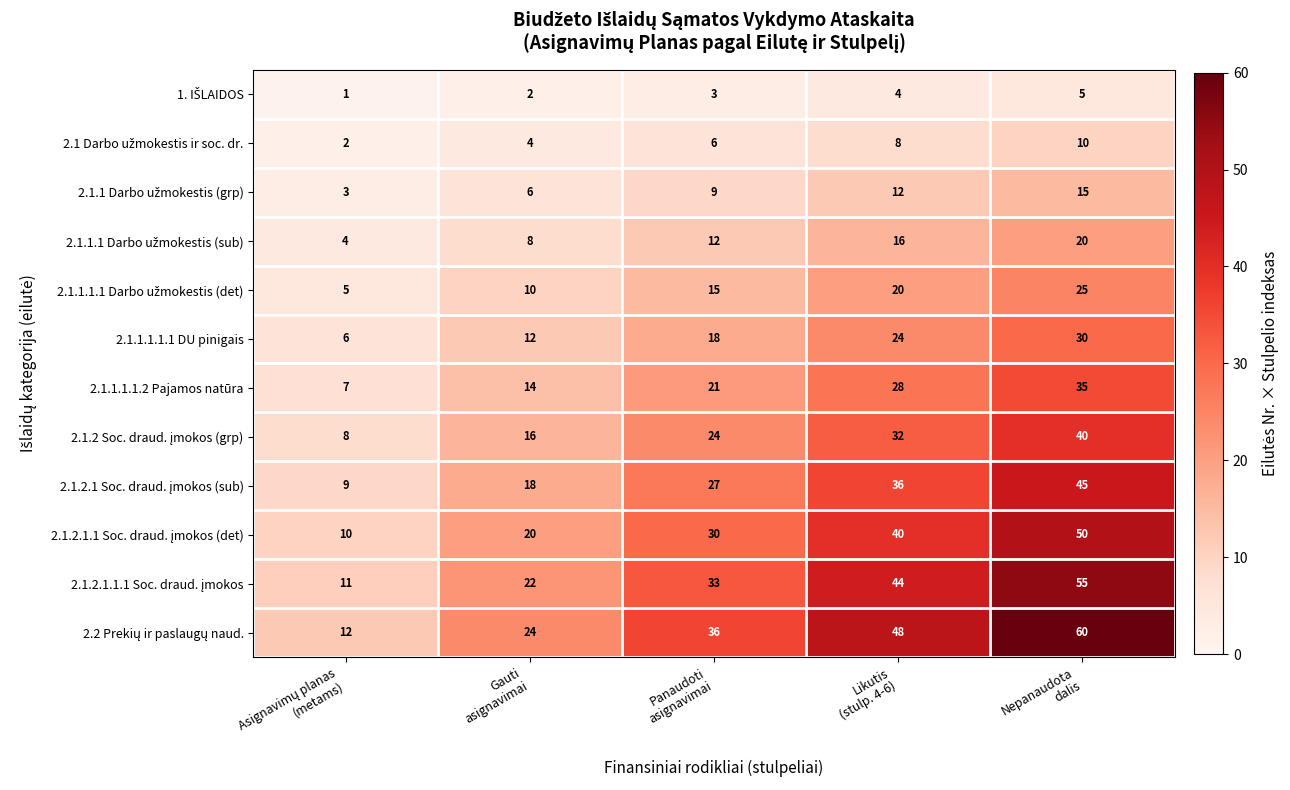

At how many categories does at least one series exceed 4?

5